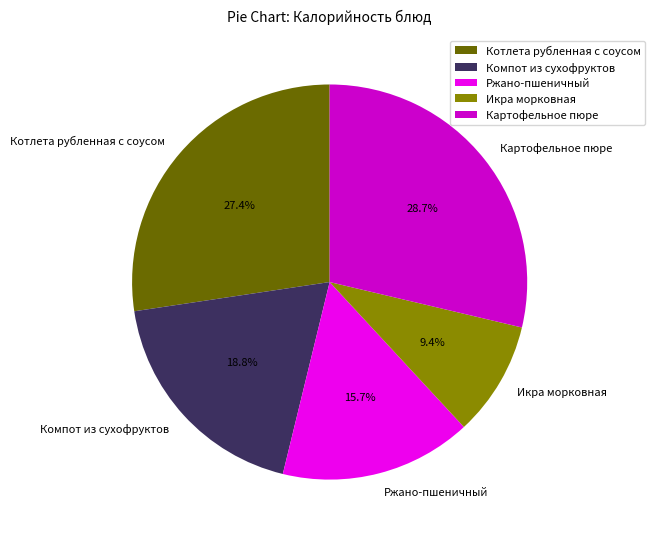

Is it true that Картофельное пюре is 17% of the pie?

False